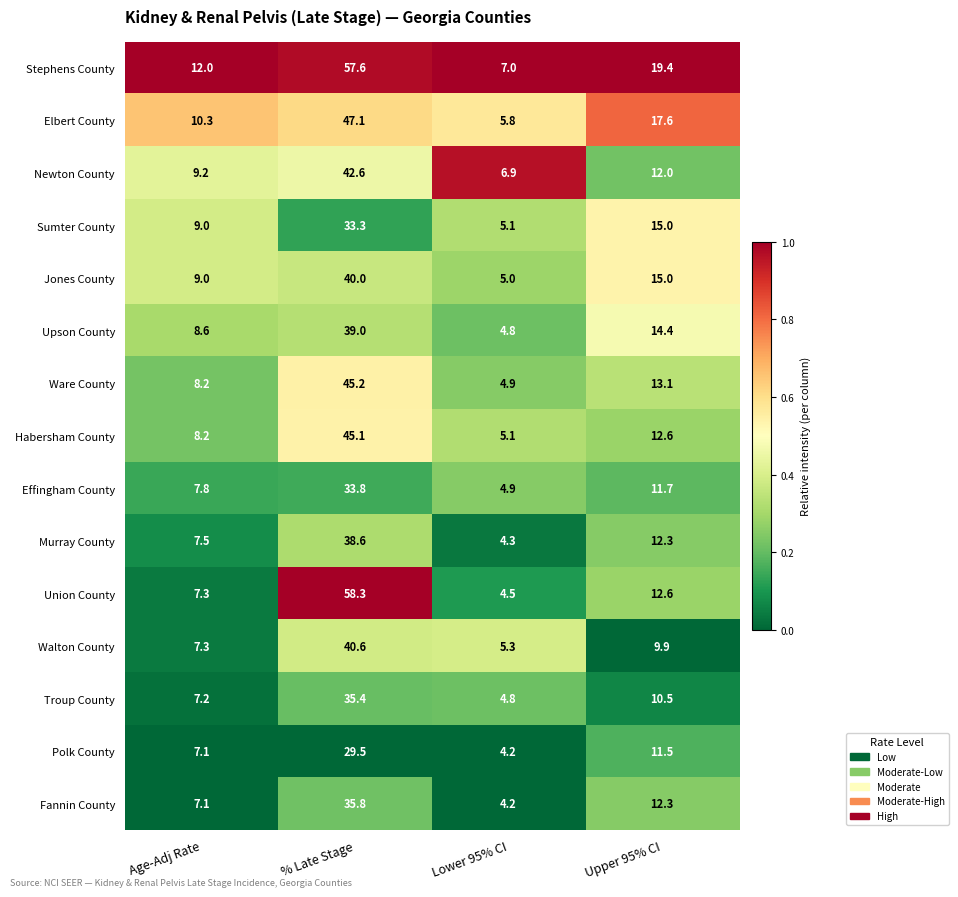

Where does the Effingham County series first go above 11?

% Late Stage